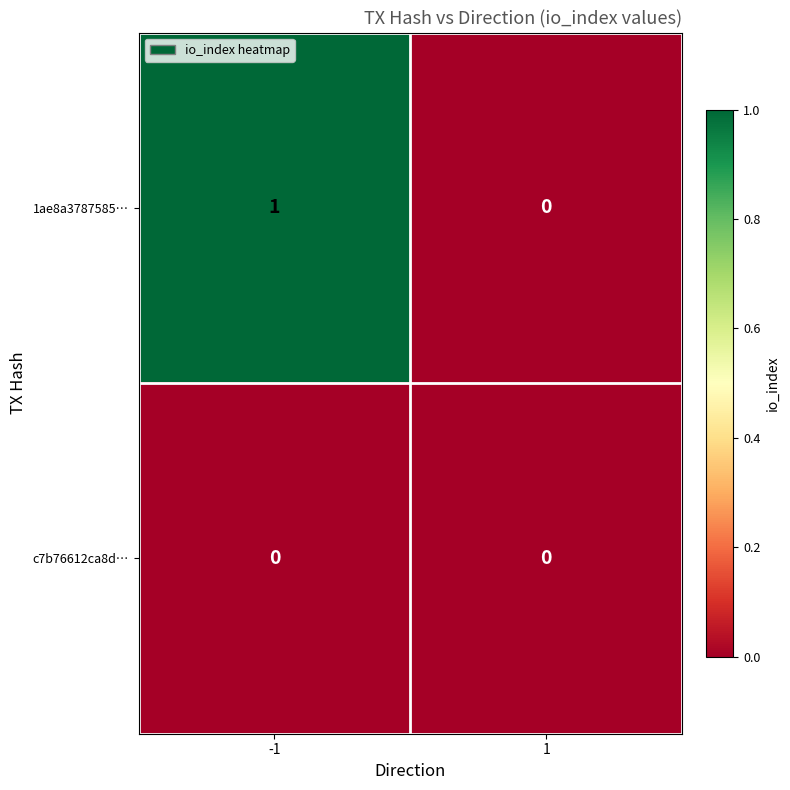

The value of c7b76612ca8d… at -1 is 0. True or false?

True